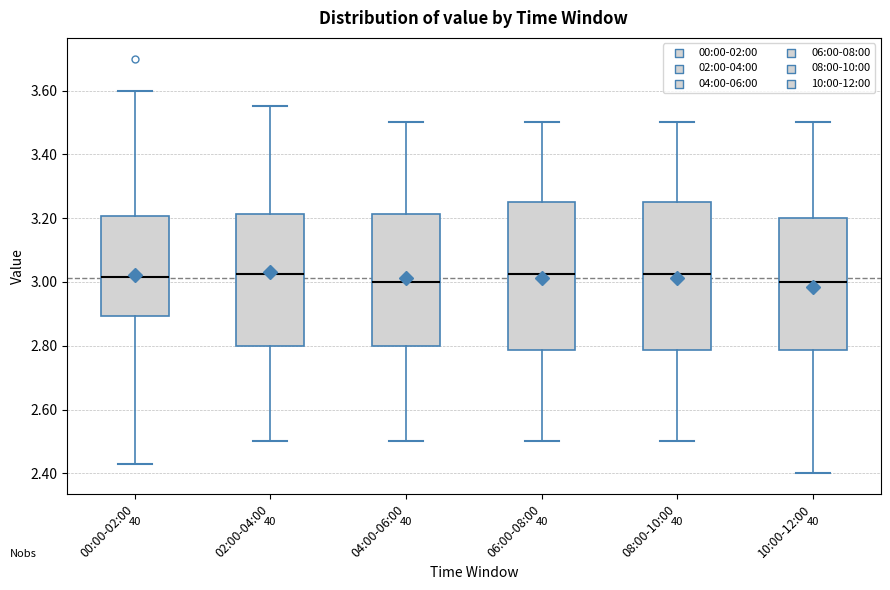

Where does the median line of the box for 00:00-02:00 sit on the y-axis? The values are not printed on the chart, so give them approximately, as read against the axis.

3.02